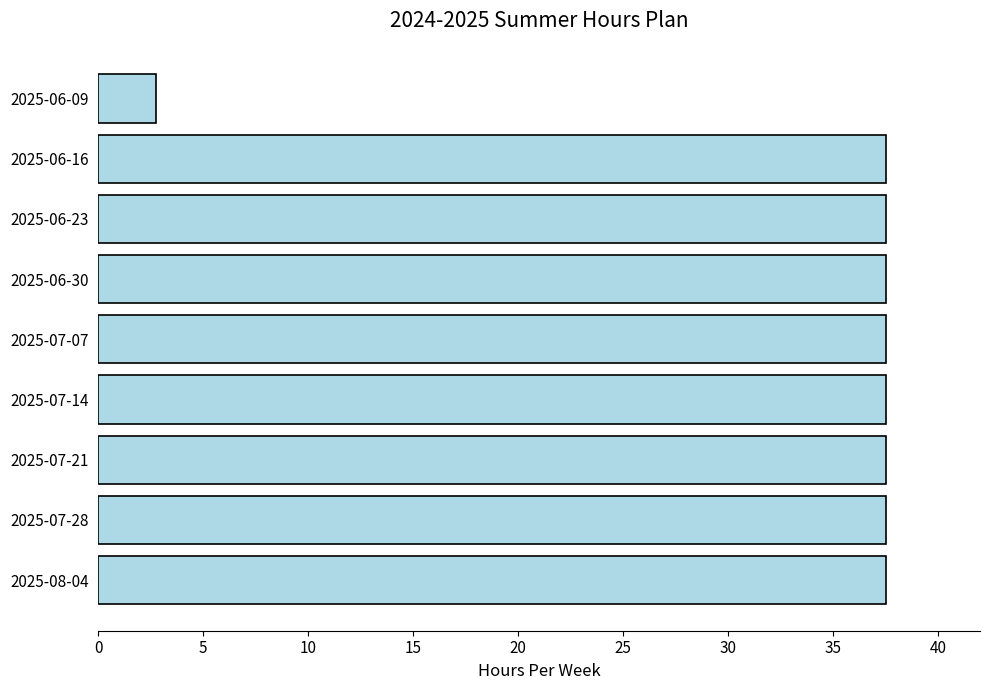

What is the average value?

33.6